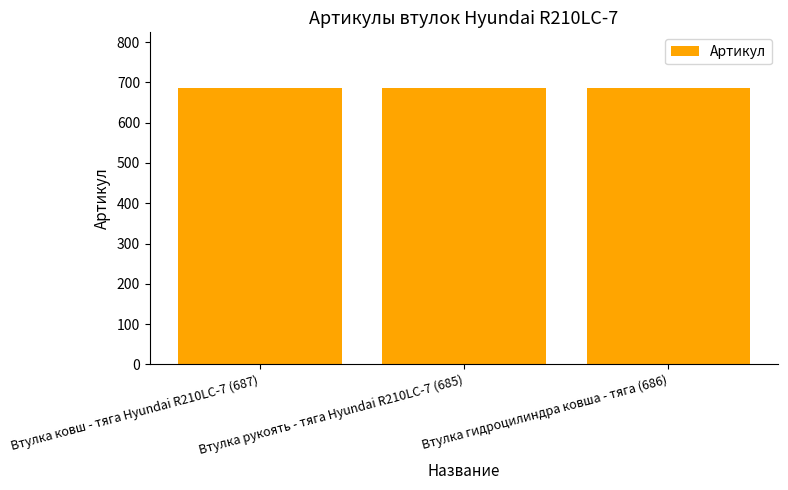

How many values are between 685 and 687?

3